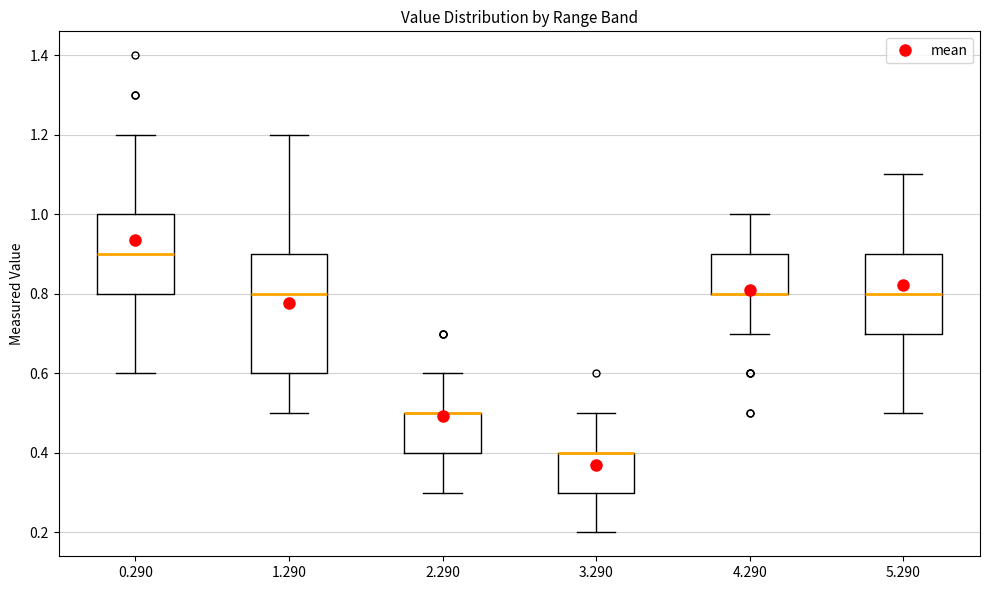

Comparing the boxes themselves (not the whiskers), which one is the tallest?

1.290